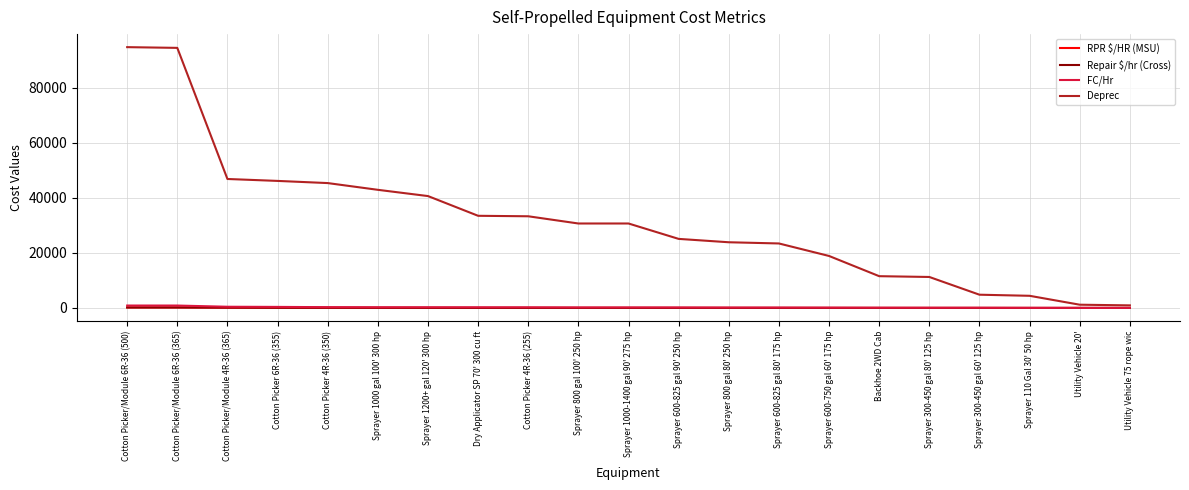

How many lines are shown in the chart?

4